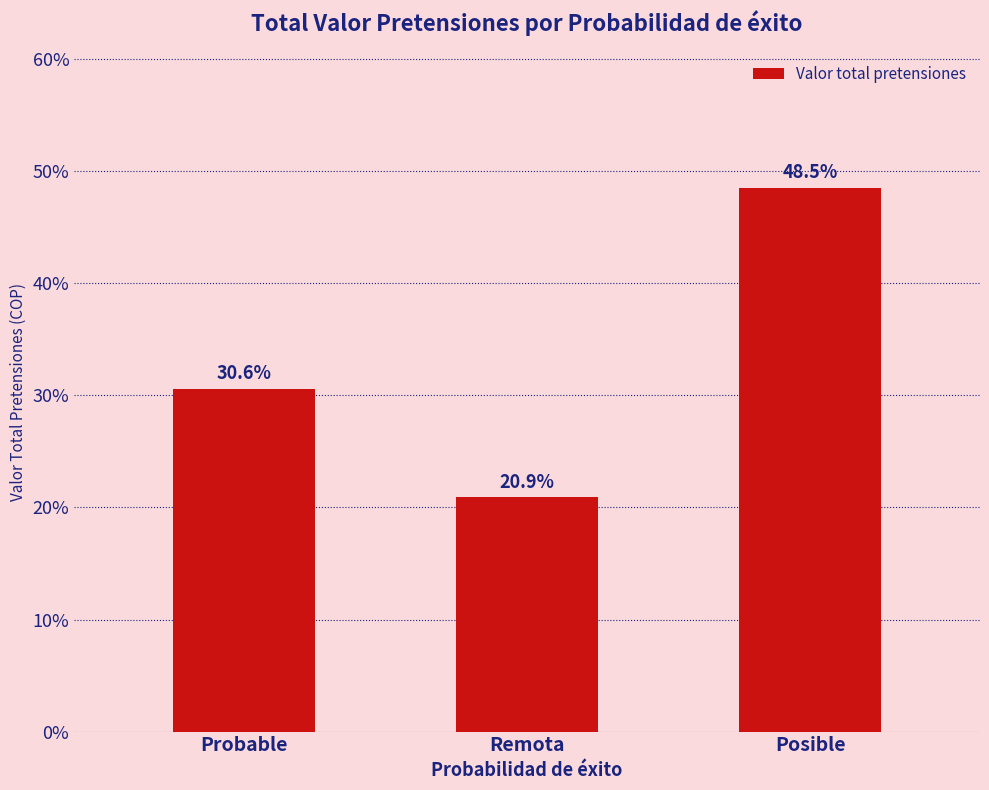

Which label corresponds to the smallest value in the chart?

Remota